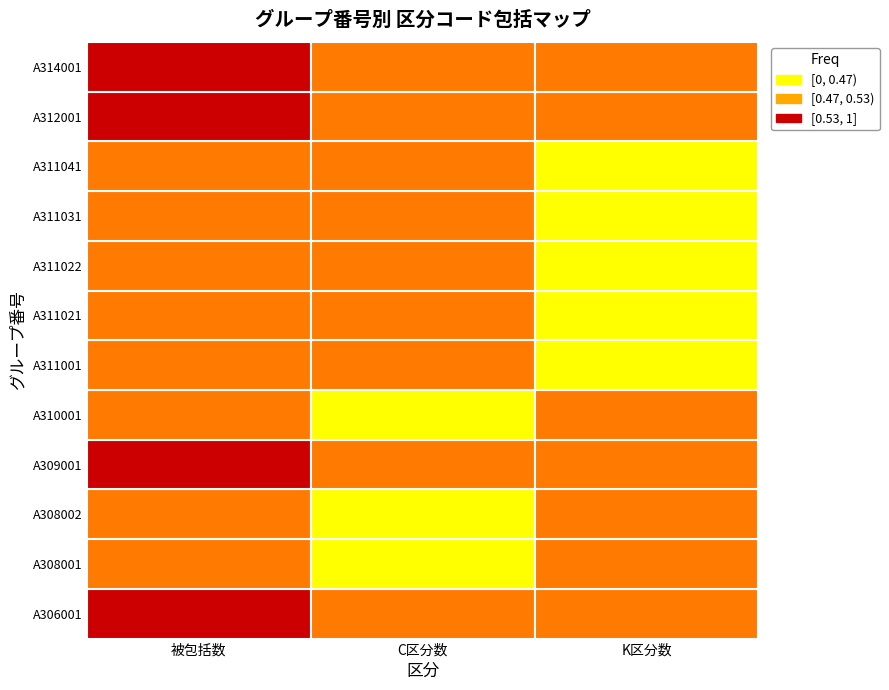

How many data points in A311031 are less than 2?

1